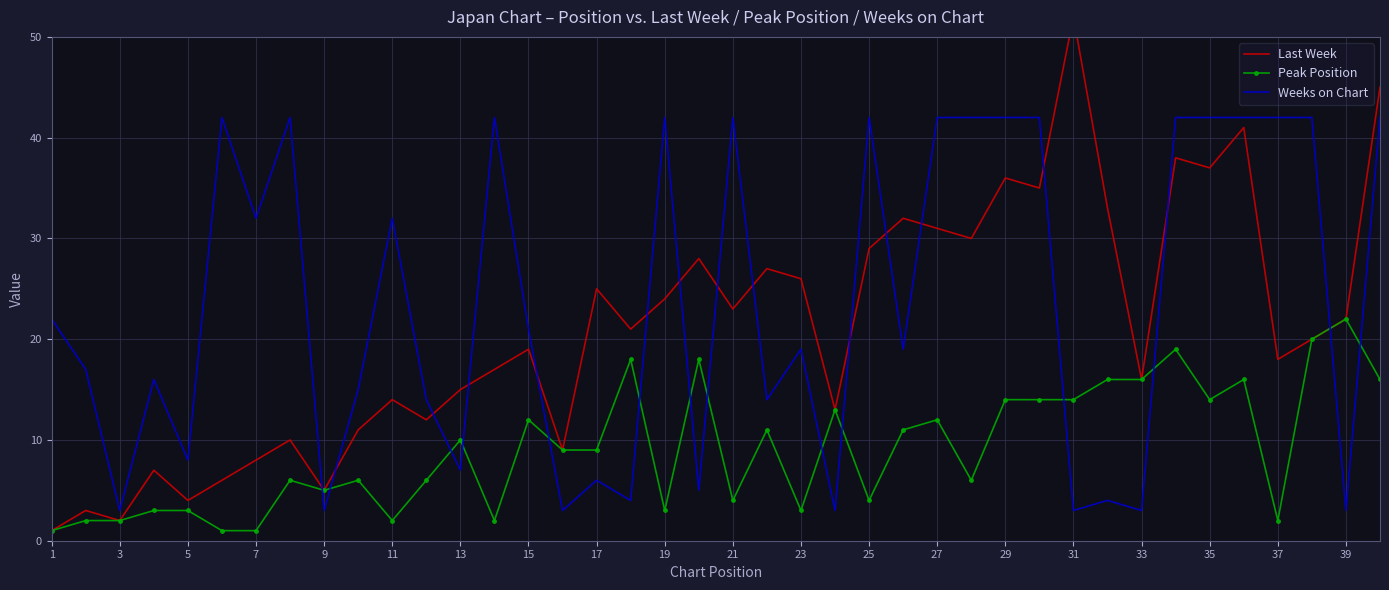

Is this an area chart (filled region under the line)?

No